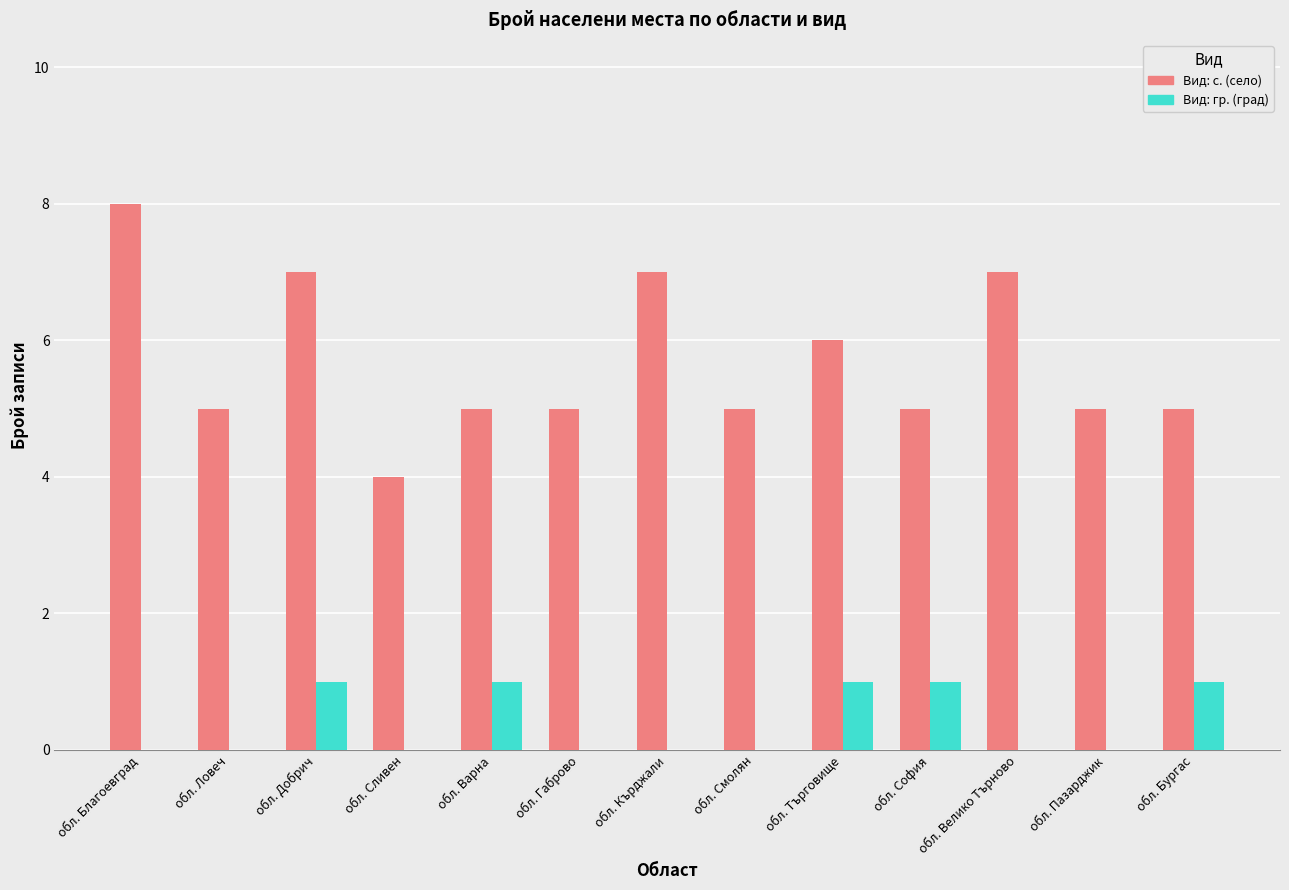

Which series has the largest total across all categories?

Вид: с. (село)